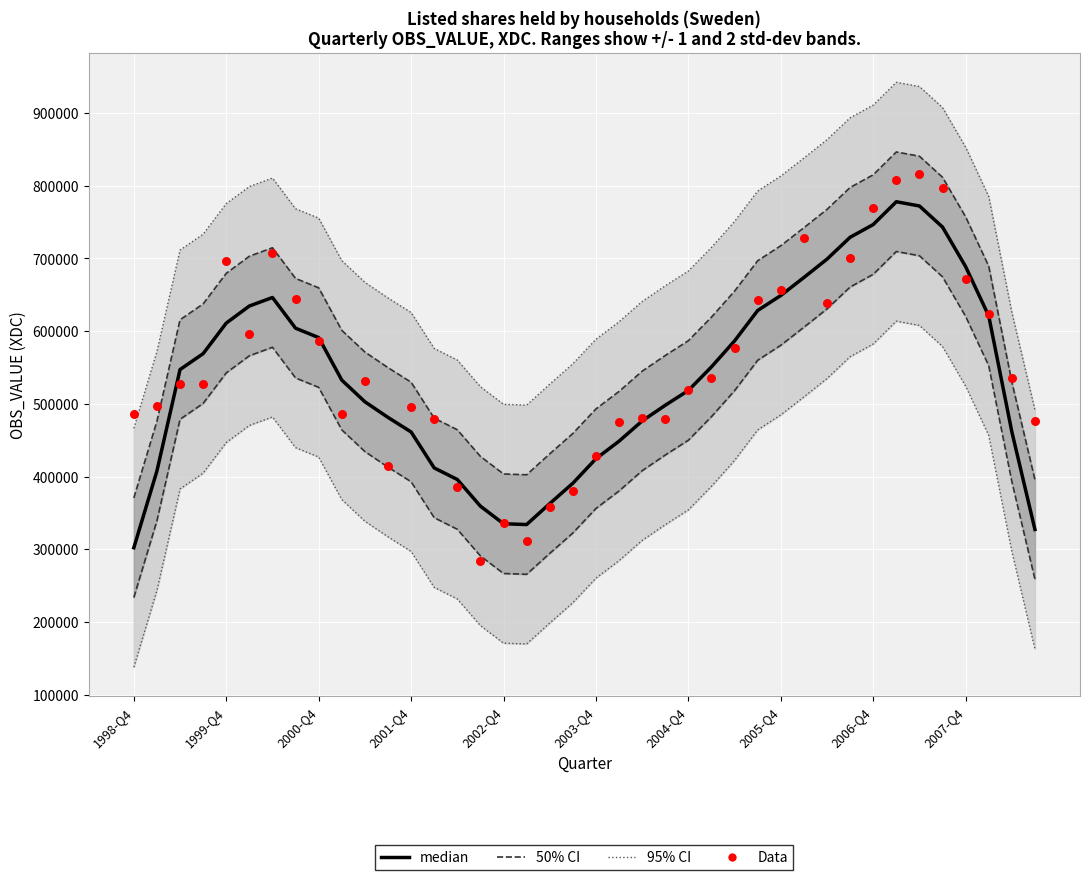

Which series has the largest total across all categories?

95% CI